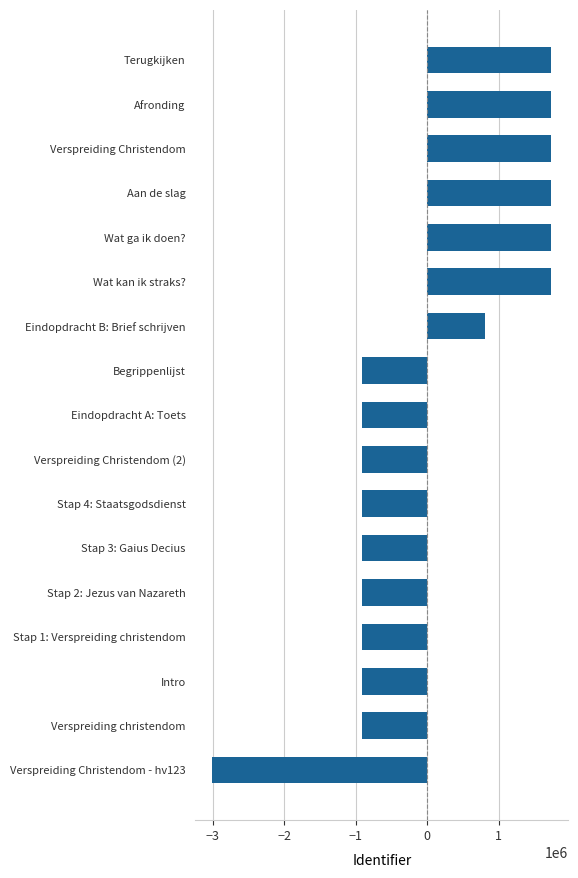

Read the value at Verspreiding Christendom (2).

-914203.4